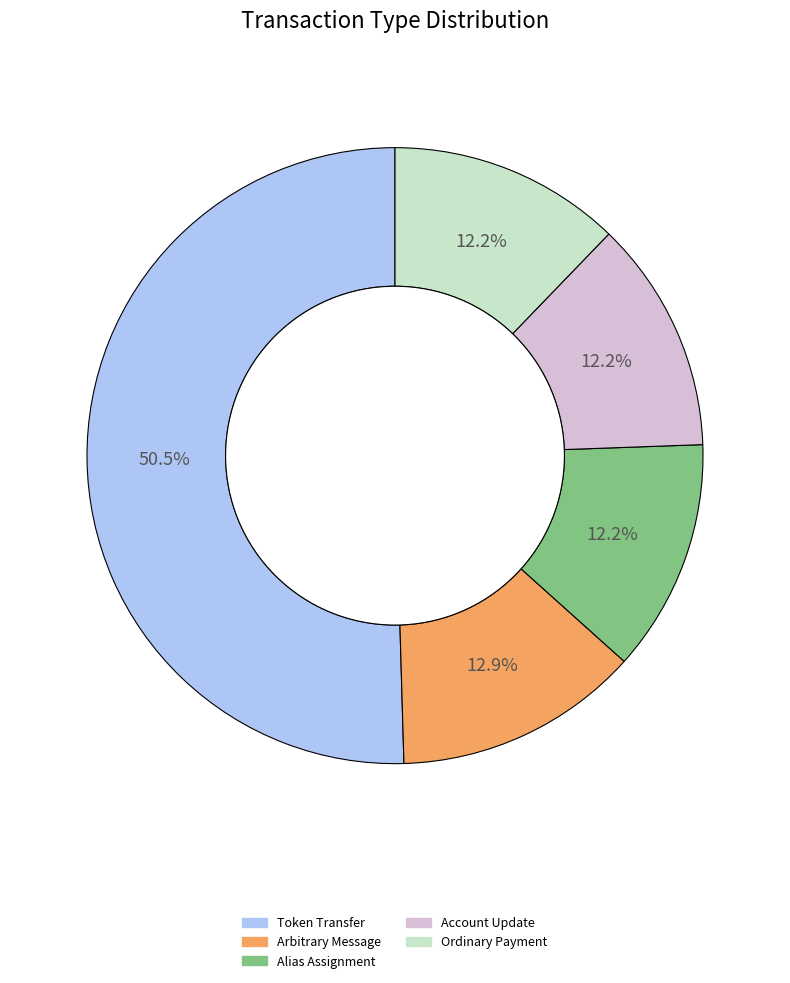

Is there any slice that represents more than half of the pie?

Yes